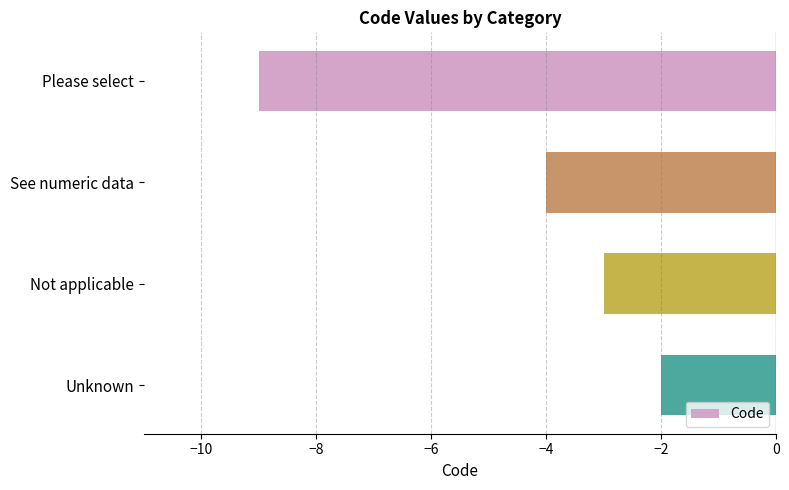

The value at Please select is -15. True or false?

False